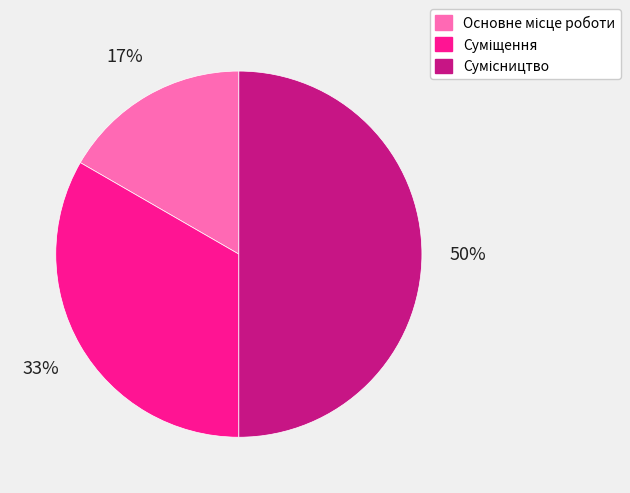

To the nearest percent, what is the difference between the largest and smallest slice percentages?

33%